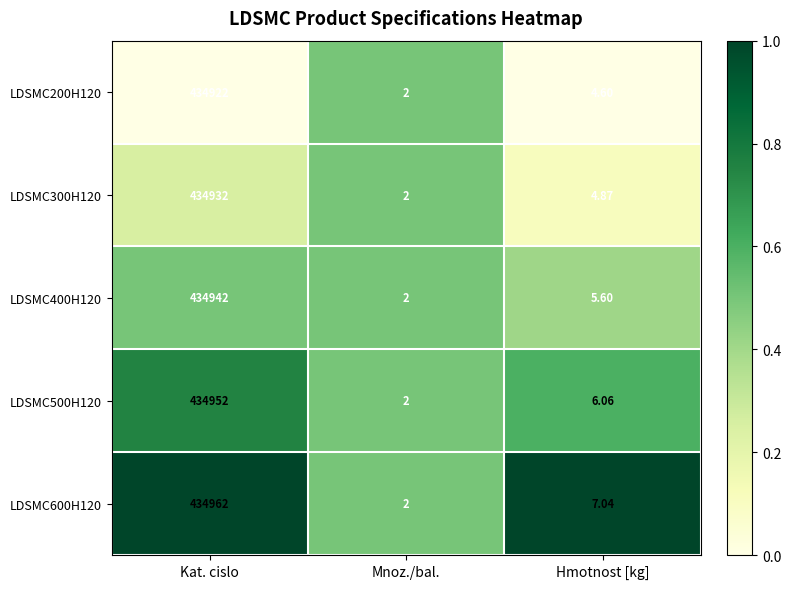

Which category has the lowest value in the LDSMC300H120 series?

Mnoz./bal.